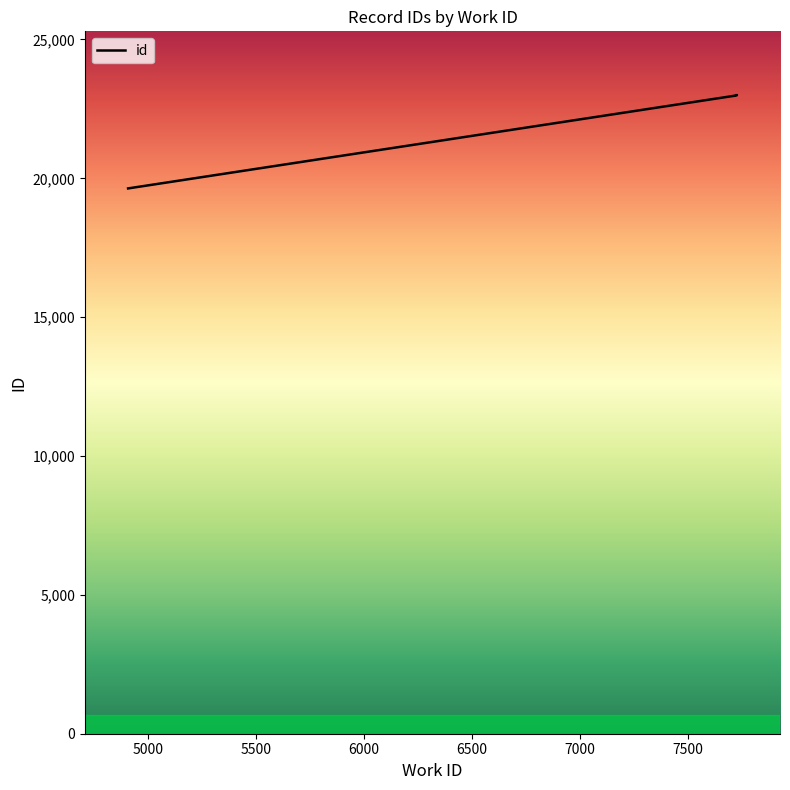

What is the difference between the second highest and minimum values?

3355